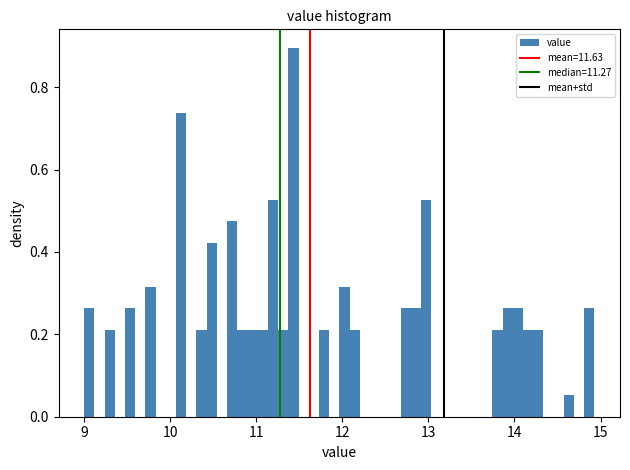

Around what value on the x-axis is the tallest bar? Give the approximate position of its centre, as read against the axis.

11.4